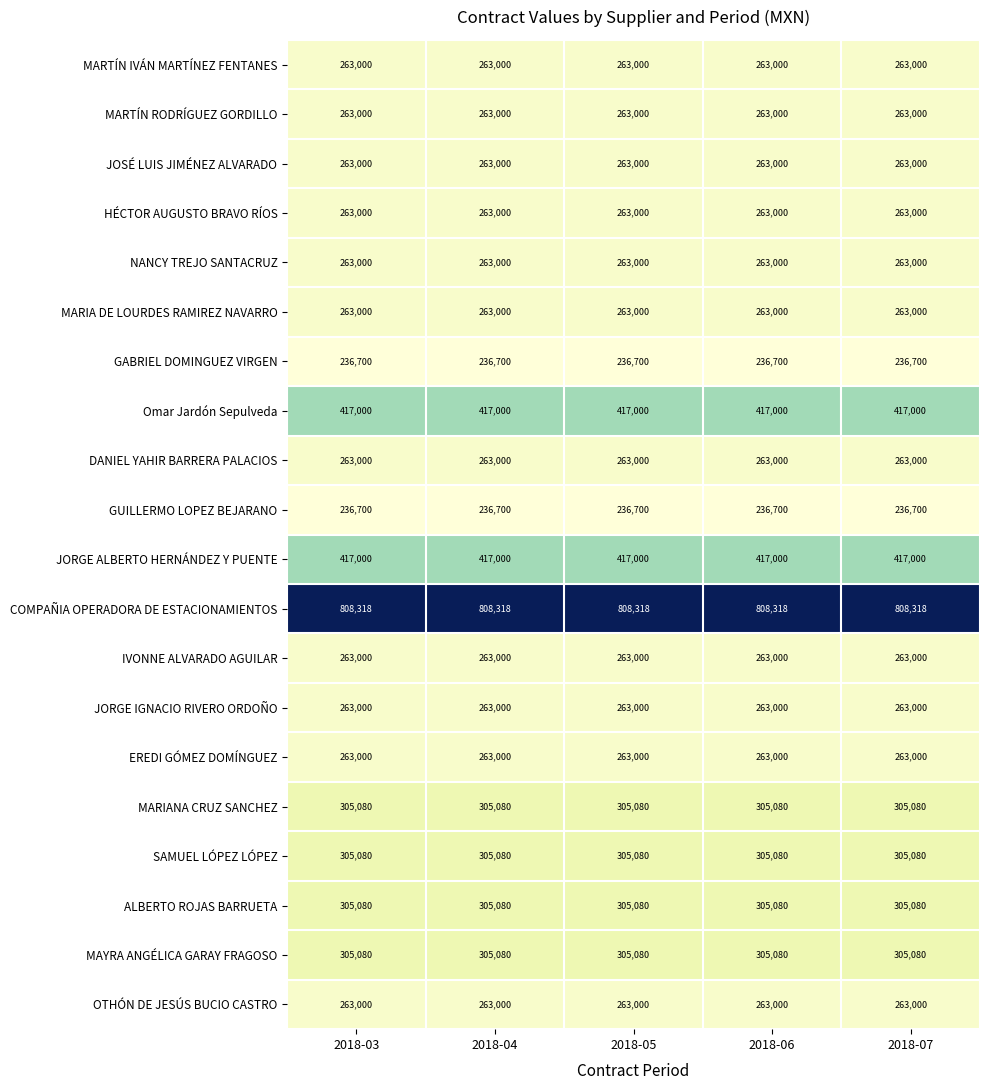

How many series are shown in this chart?

20